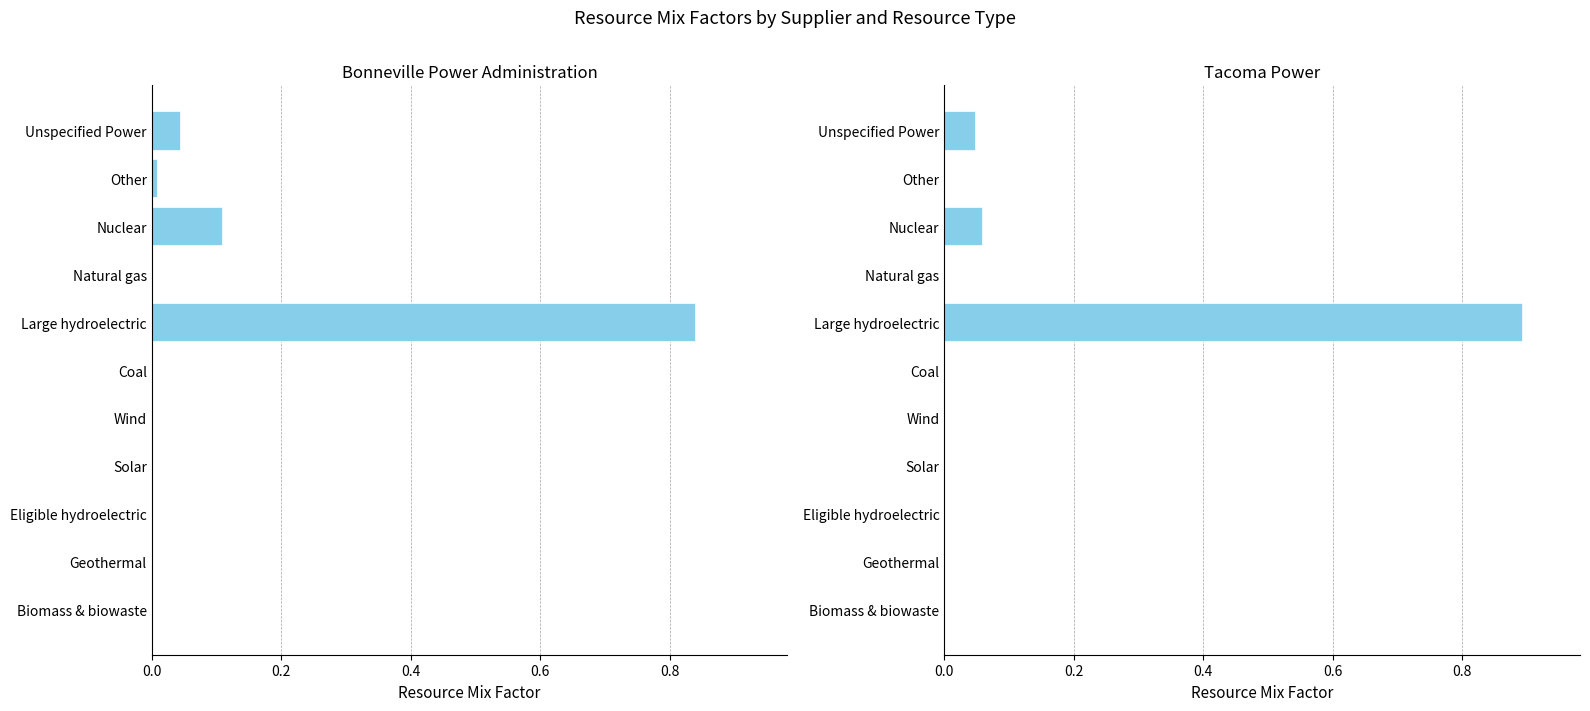

Which series has the widest spread of values?

Tacoma Power